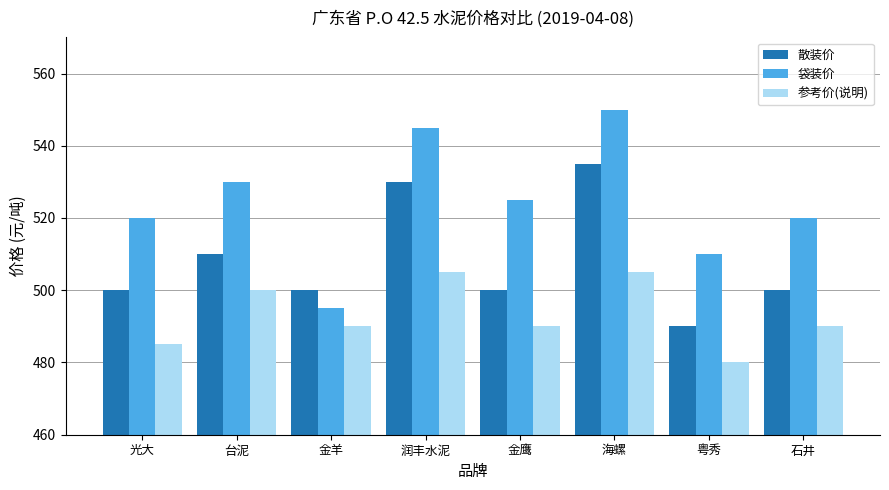

How many categories are shown in the chart?

8